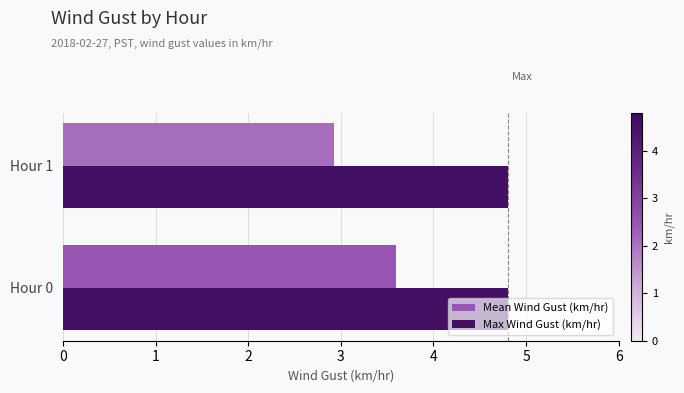

List the labels in order of Mean Wind Gust (km/hr) value, largest first.

Hour 0, Hour 1